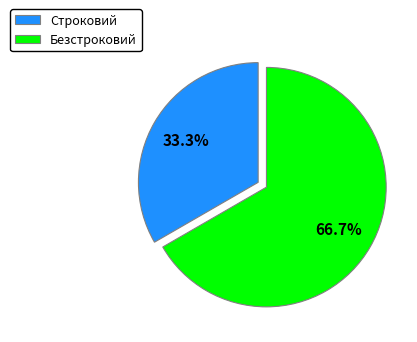

Does Строковий represent more than half of the total?

No